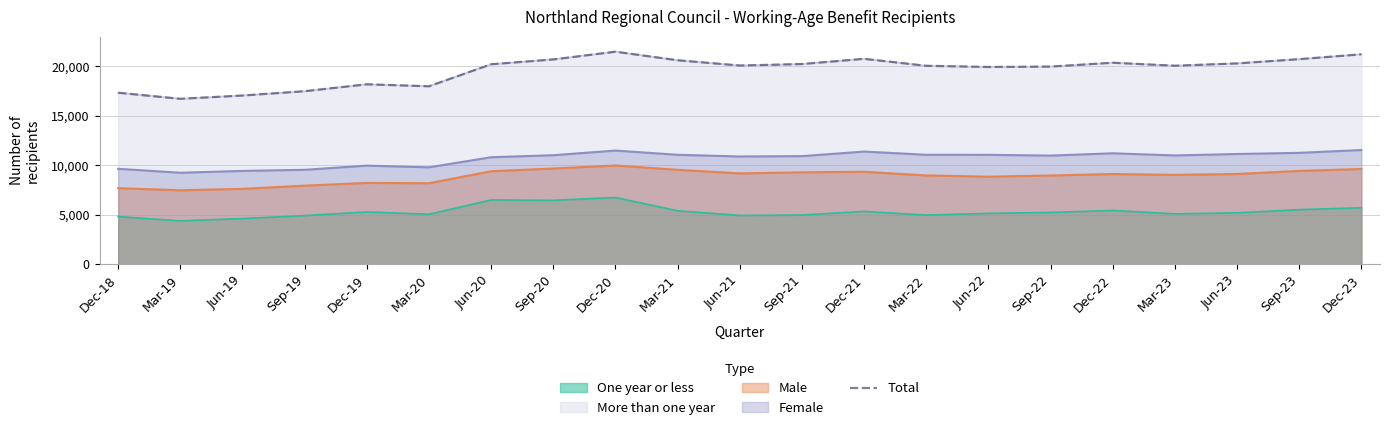

The value at Jun-23 is 12998. True or false?

False